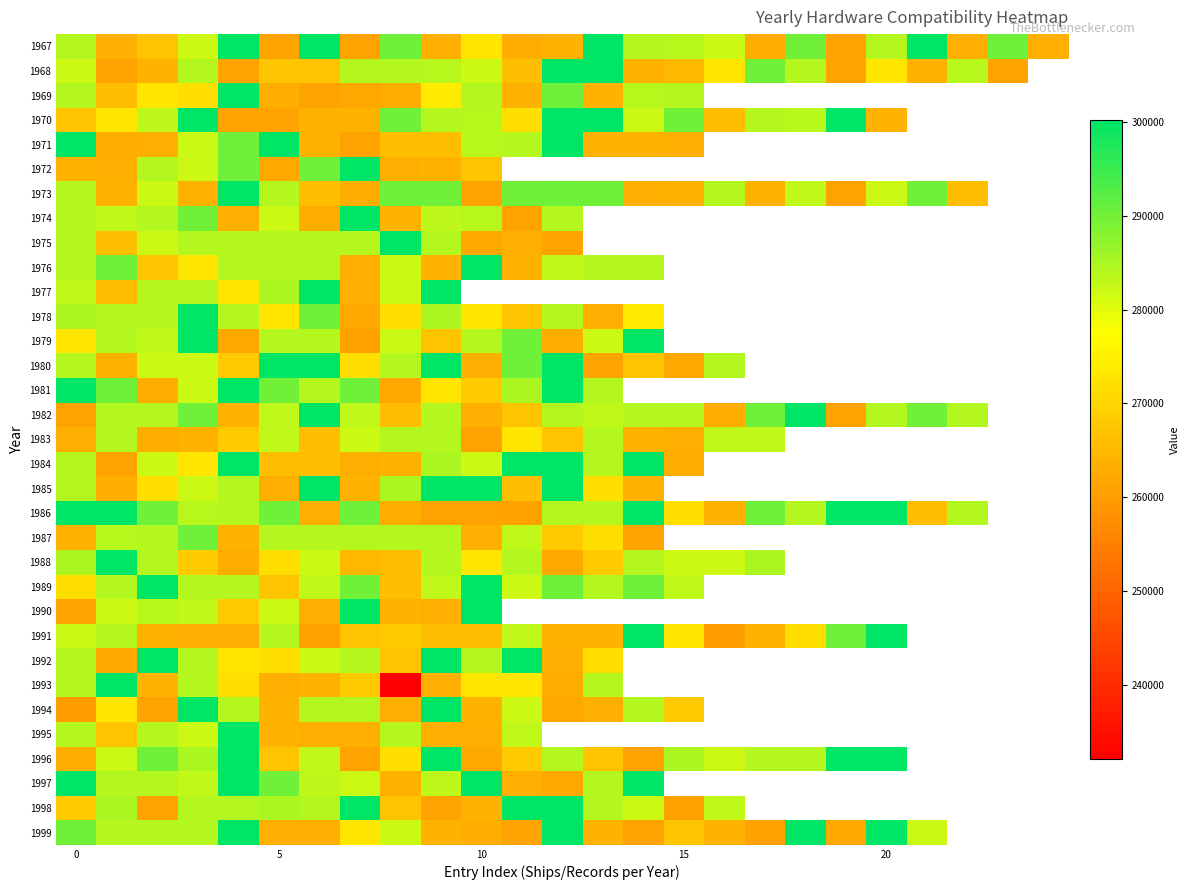

Which has a higher value, 14 or 21?

21